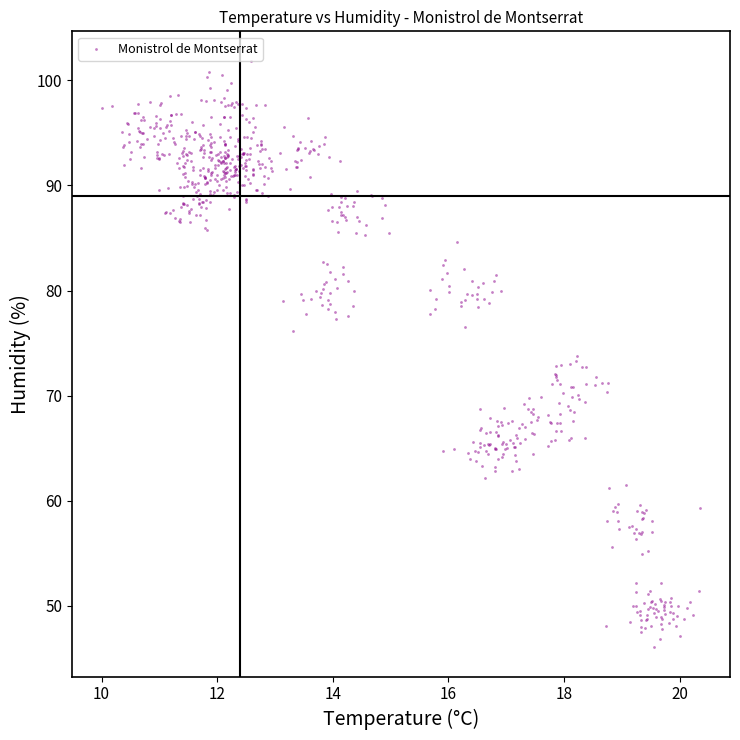

What is the range of X values (max minus min)?

10.4